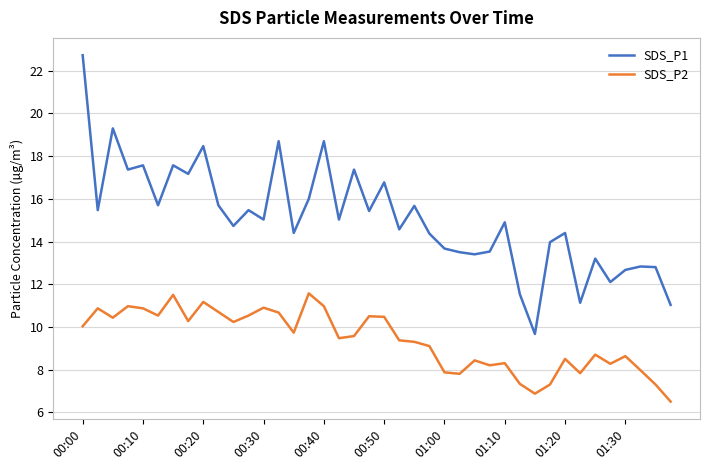

How many lines are shown in the chart?

2